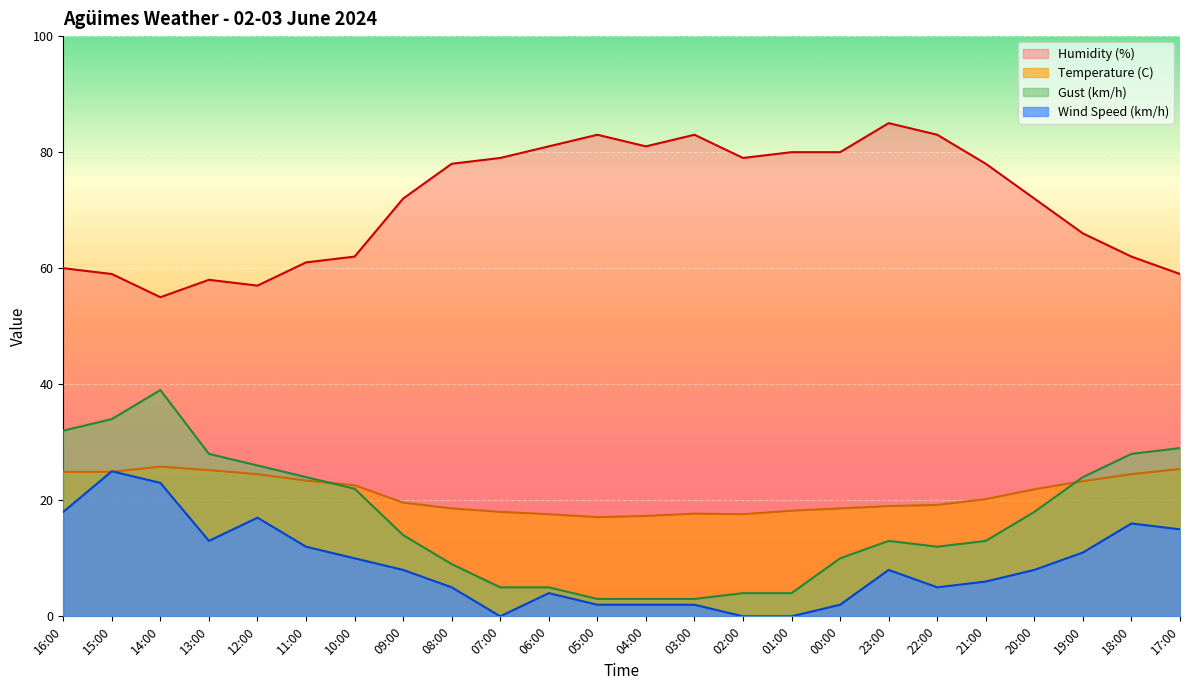

What value does the Temperature (C) series have at 21:00?

20.2